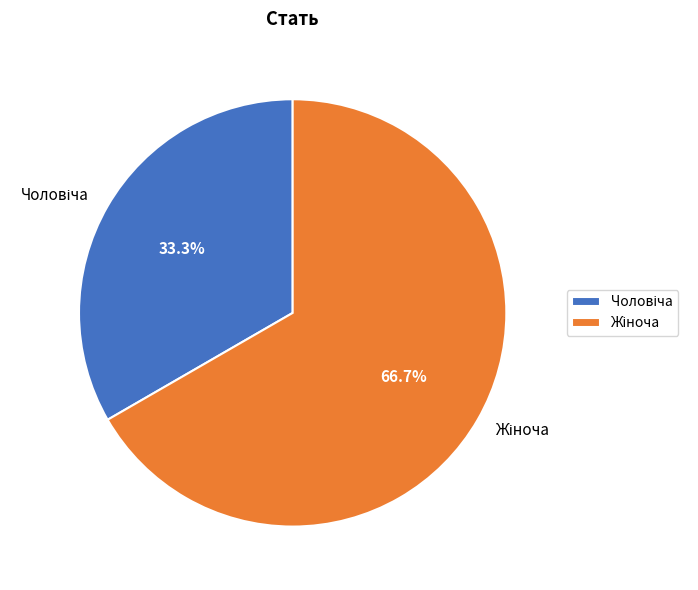

Is there any slice that represents more than half of the pie?

Yes